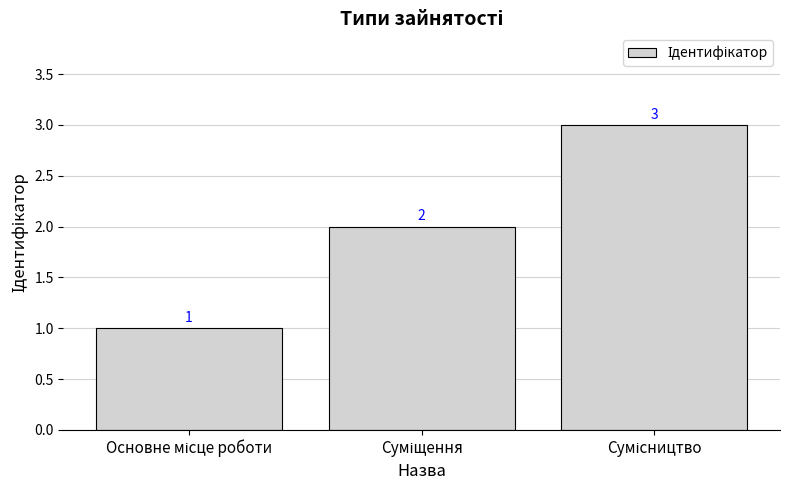

How many distinct data groups are displayed?

1